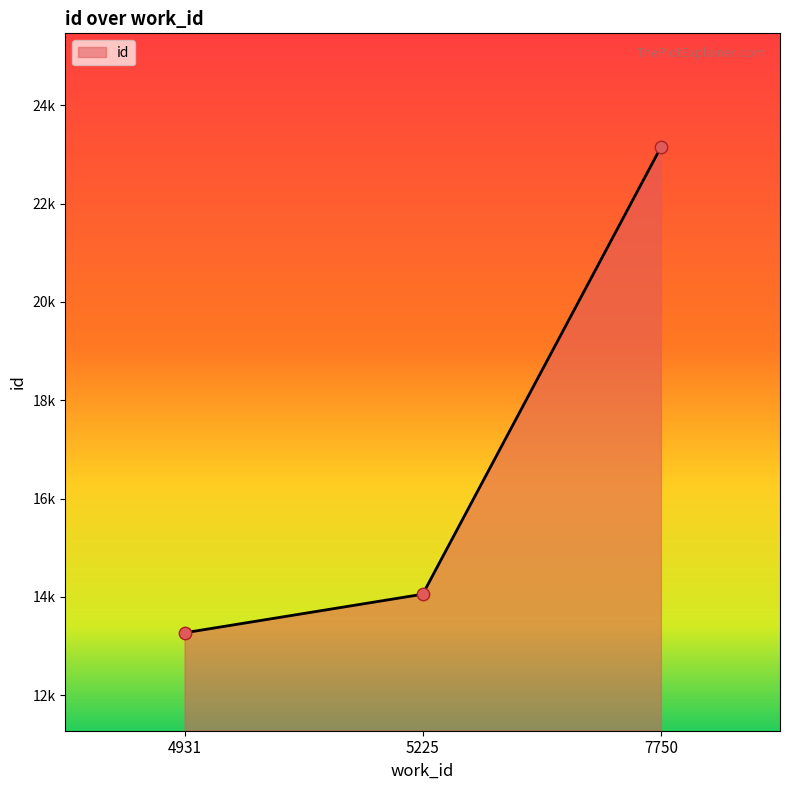

Approximately how many times larger is the value at 4931 compared to 5225?

0.9